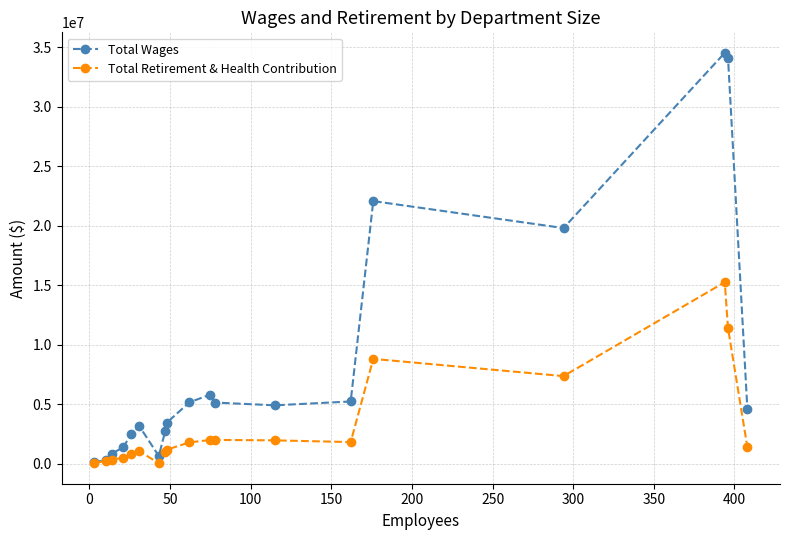

List the series in order of their overall mean, highest first.

Total Wages, Total Retirement & Health Contribution